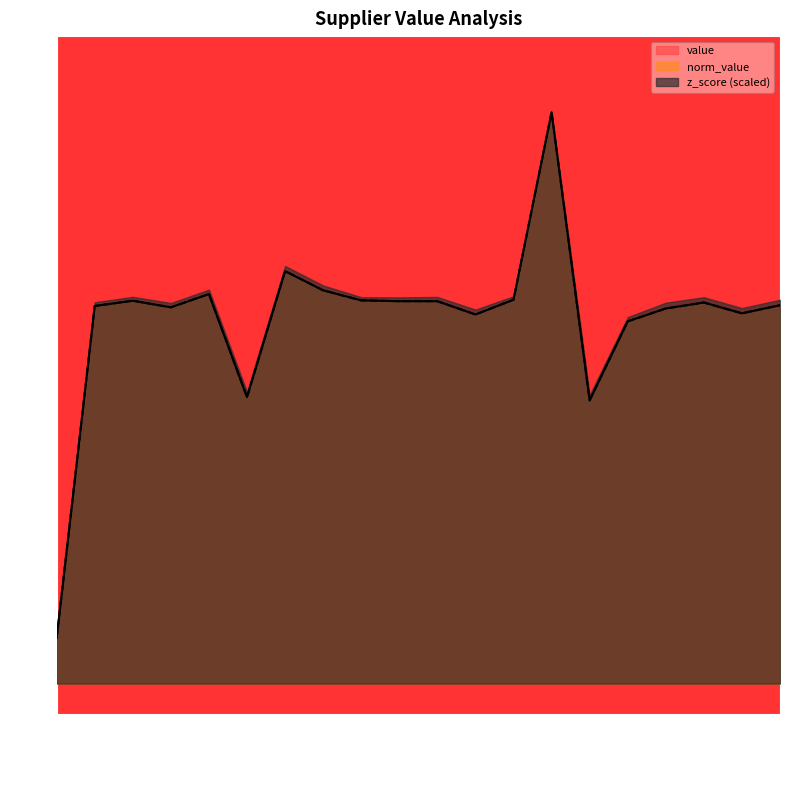

What is the value of the value point at the 10th from the left?

1.0